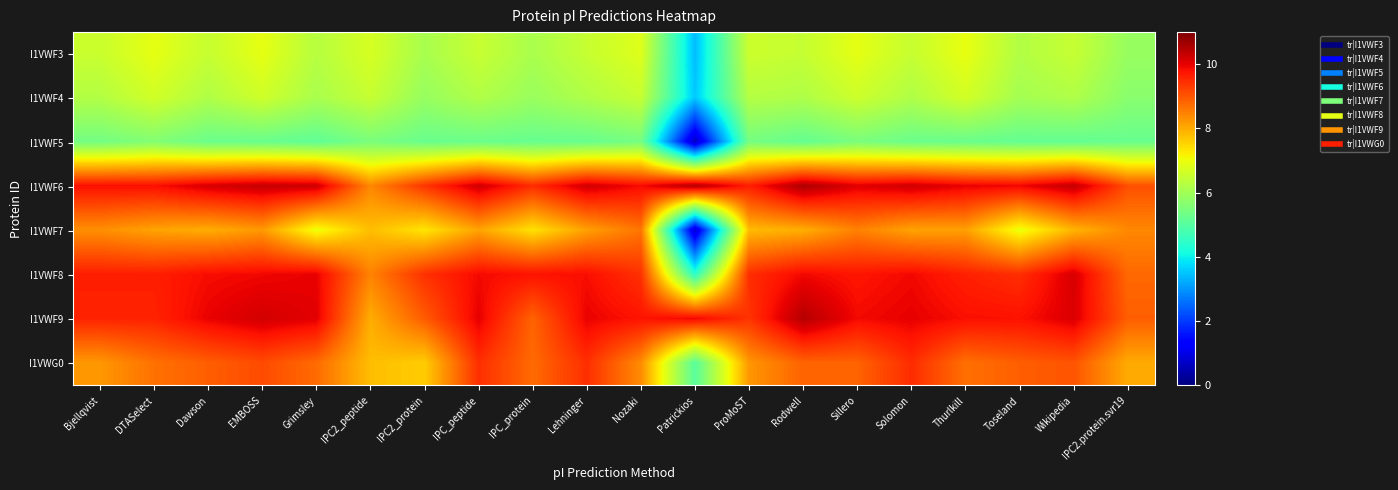

Reading left to right, transcribe all the data shown in this chart.

I1VWF3: Bjellqvist=6.5	DTASelect=6.9	Dawson=6.5	EMBOSS=6.9	Grimsley=6.3	IPC2_peptide=6.7	IPC2_protein=6.1	IPC_peptide=6.5	IPC_protein=6.1	Lehninger=6.5	Nozaki=6.8	Patrickios=3.4	ProMoST=6.6	Rodwell=6.5	Sillero=6.9	Solomon=6.5	Thurlkill=6.9	Toseland=6.2	Wikipedia=6.5	IPC2.protein.svr19=5.9
I1VWF4: Bjellqvist=6.2	DTASelect=6.6	Dawson=6.2	EMBOSS=6.6	Grimsley=6.1	IPC2_peptide=6.5	IPC2_protein=5.9	IPC_peptide=6.2	IPC_protein=5.9	Lehninger=6.2	Nozaki=6.5	Patrickios=3.6	ProMoST=6.3	Rodwell=6.2	Sillero=6.6	Solomon=6.2	Thurlkill=6.6	Toseland=6.0	Wikipedia=6.2	IPC2.protein.svr19=5.7
I1VWF5: Bjellqvist=5.4	DTASelect=5.6	Dawson=5.3	EMBOSS=5.3	Grimsley=5.1	IPC2_peptide=5.5	IPC2_protein=5.3	IPC_peptide=5.3	IPC_protein=5.2	Lehninger=5.2	Nozaki=5.4	Patrickios=0.6	ProMoST=5.4	Rodwell=5.2	Sillero=5.5	Solomon=5.3	Thurlkill=5.3	Toseland=5.2	Wikipedia=5.2	IPC2.protein.svr19=5.2
I1VWF6: Bjellqvist=9.8	DTASelect=9.8	Dawson=10.1	EMBOSS=10.3	Grimsley=10.2	IPC2_peptide=8.4	IPC2_protein=9.4	IPC_peptide=10.2	IPC_protein=9.5	Lehninger=10.2	Nozaki=9.9	Patrickios=10.5	ProMoST=9.6	Rodwell=10.6	Sillero=10.1	Solomon=10.2	Thurlkill=10.0	Toseland=9.9	Wikipedia=10.3	IPC2.protein.svr19=9.1
I1VWF7: Bjellqvist=8.3	DTASelect=8.1	Dawson=8.0	EMBOSS=8.2	Grimsley=7.0	IPC2_peptide=7.8	IPC2_protein=7.3	IPC_peptide=8.1	IPC_protein=7.4	Lehninger=8.1	Nozaki=8.6	Patrickios=0.7	ProMoST=7.8	Rodwell=8.0	Sillero=8.5	Solomon=8.1	Thurlkill=8.1	Toseland=7.0	Wikipedia=7.9	IPC2.protein.svr19=8.4
I1VWF8: Bjellqvist=9.6	DTASelect=9.6	Dawson=9.9	EMBOSS=9.9	Grimsley=10.0	IPC2_peptide=8.5	IPC2_protein=9.4	IPC_peptide=9.9	IPC_protein=9.8	Lehninger=9.8	Nozaki=9.4	Patrickios=4.4	ProMoST=9.5	Rodwell=9.9	Sillero=9.8	Solomon=9.9	Thurlkill=9.6	Toseland=9.5	Wikipedia=10.1	IPC2.protein.svr19=8.8
I1VWF9: Bjellqvist=9.6	DTASelect=9.6	Dawson=10.0	EMBOSS=10.2	Grimsley=10.0	IPC2_peptide=8.0	IPC2_protein=8.9	IPC_peptide=10.0	IPC_protein=8.8	Lehninger=10.0	Nozaki=9.8	Patrickios=9.9	ProMoST=9.4	Rodwell=10.5	Sillero=9.9	Solomon=10.0	Thurlkill=9.8	Toseland=9.8	Wikipedia=10.1	IPC2.protein.svr19=8.9
I1VWG0: Bjellqvist=8.2	DTASelect=8.7	Dawson=8.9	EMBOSS=9.1	Grimsley=8.8	IPC2_peptide=7.8	IPC2_protein=7.6	IPC_peptide=9.5	IPC_protein=8.8	Lehninger=9.5	Nozaki=8.4	Patrickios=5.0	ProMoST=8.2	Rodwell=8.8	Sillero=8.8	Solomon=9.5	Thurlkill=8.7	Toseland=8.9	Wikipedia=9.0	IPC2.protein.svr19=8.0